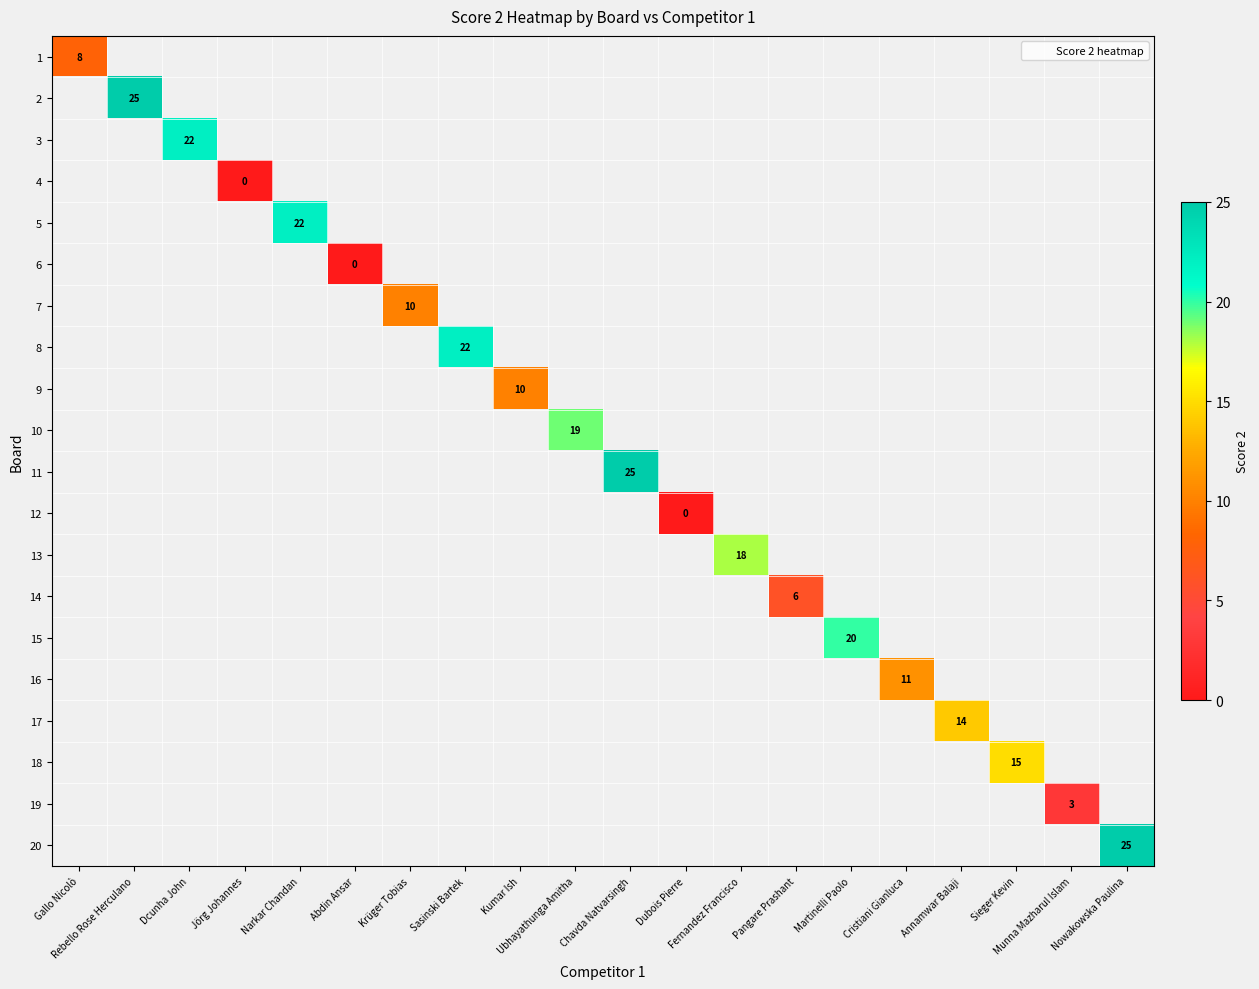

How many values in 19 are above zero?

1